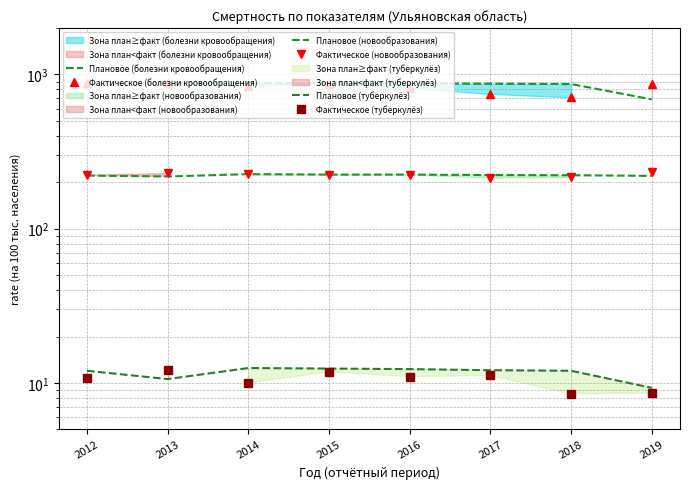

Is it true that Плановое (новообразования) equals 222.2 at 2018?

True